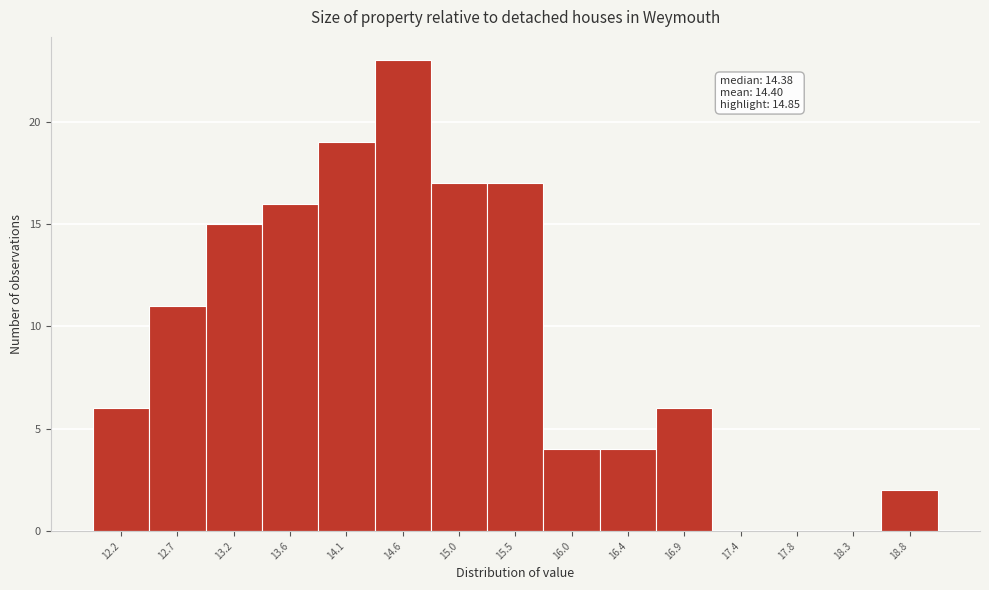

Which range on the x-axis has the tallest bar?

14.30 to 14.80